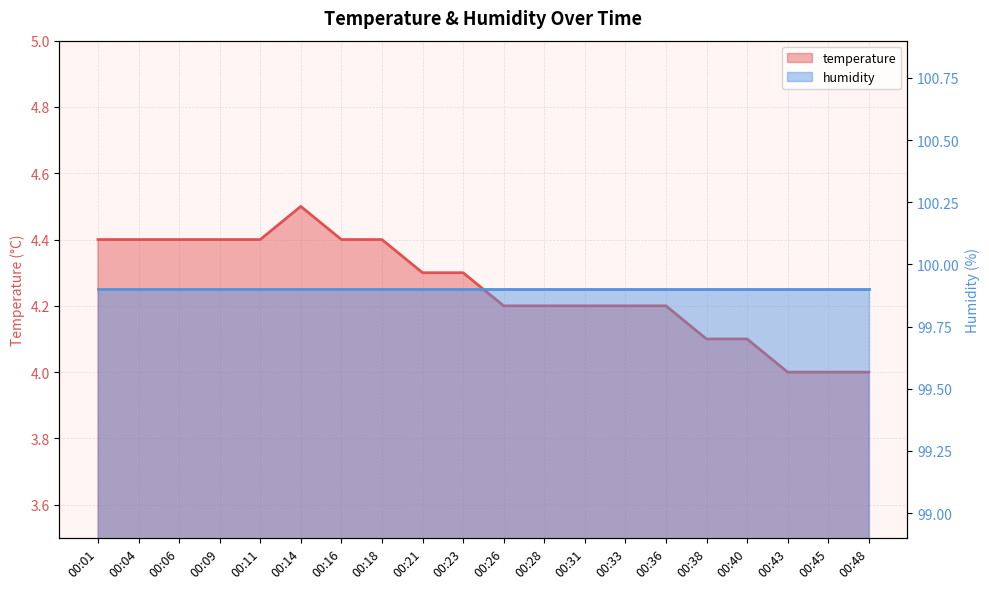

What is the smallest value displayed?

4.0